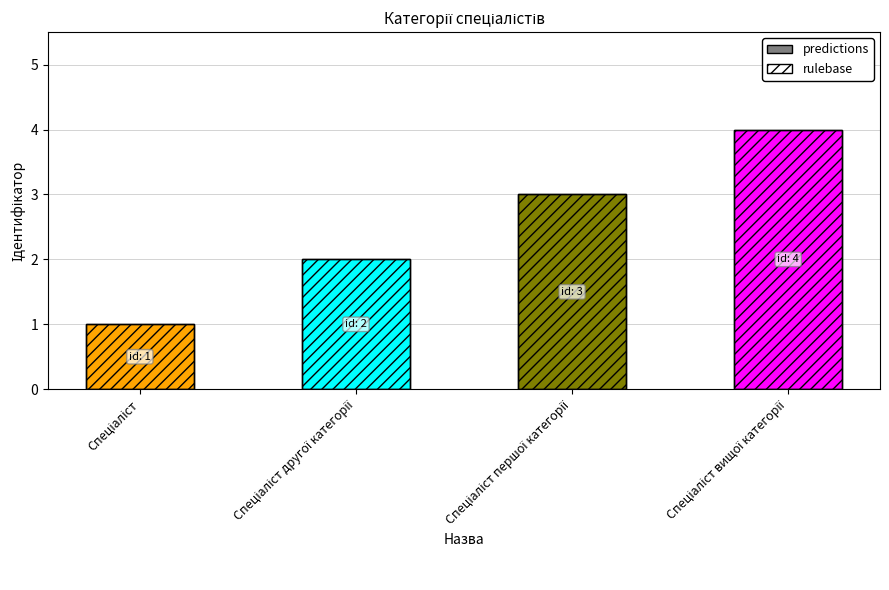

What is the total value across all series at Спеціаліст першої категорії?

6